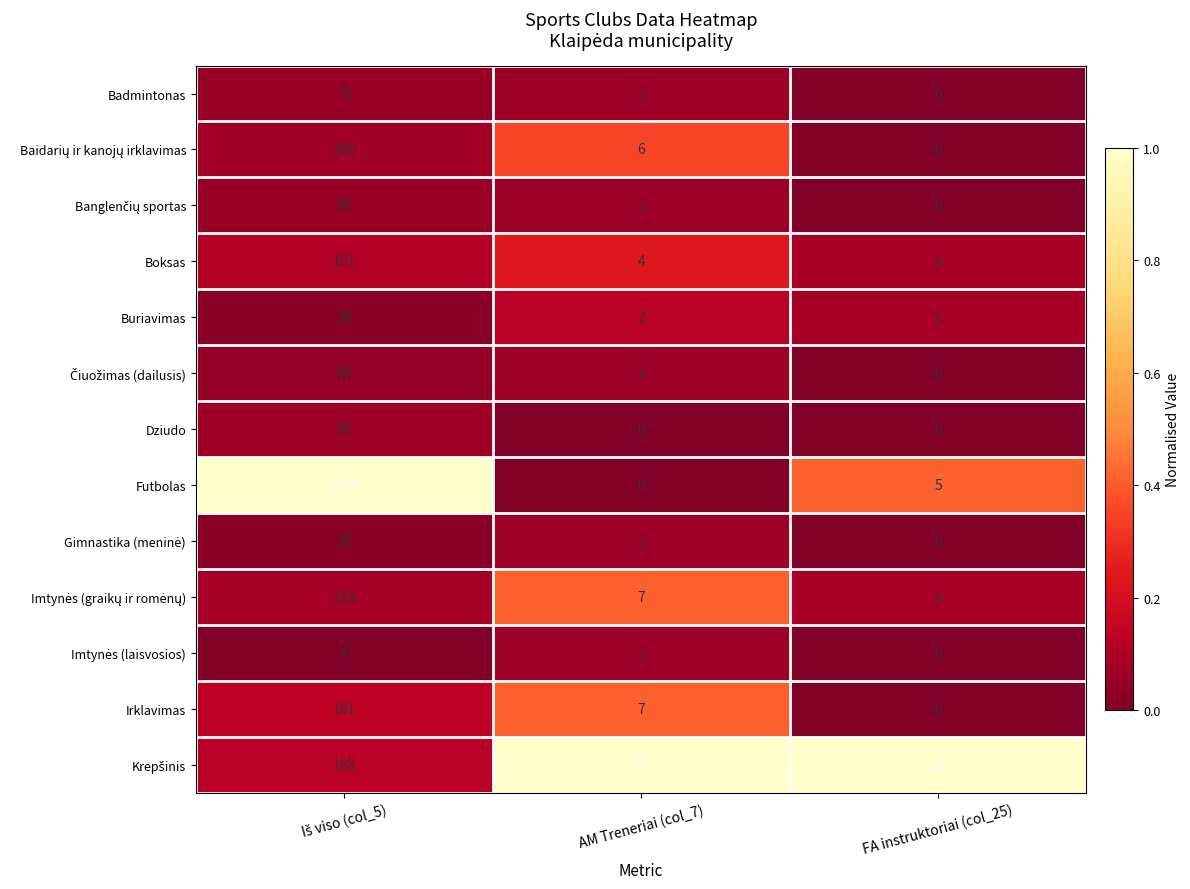

What is the difference between the Boksas values at AM Treneriai (col_7) and FA instruktoriai (col_25)?

3